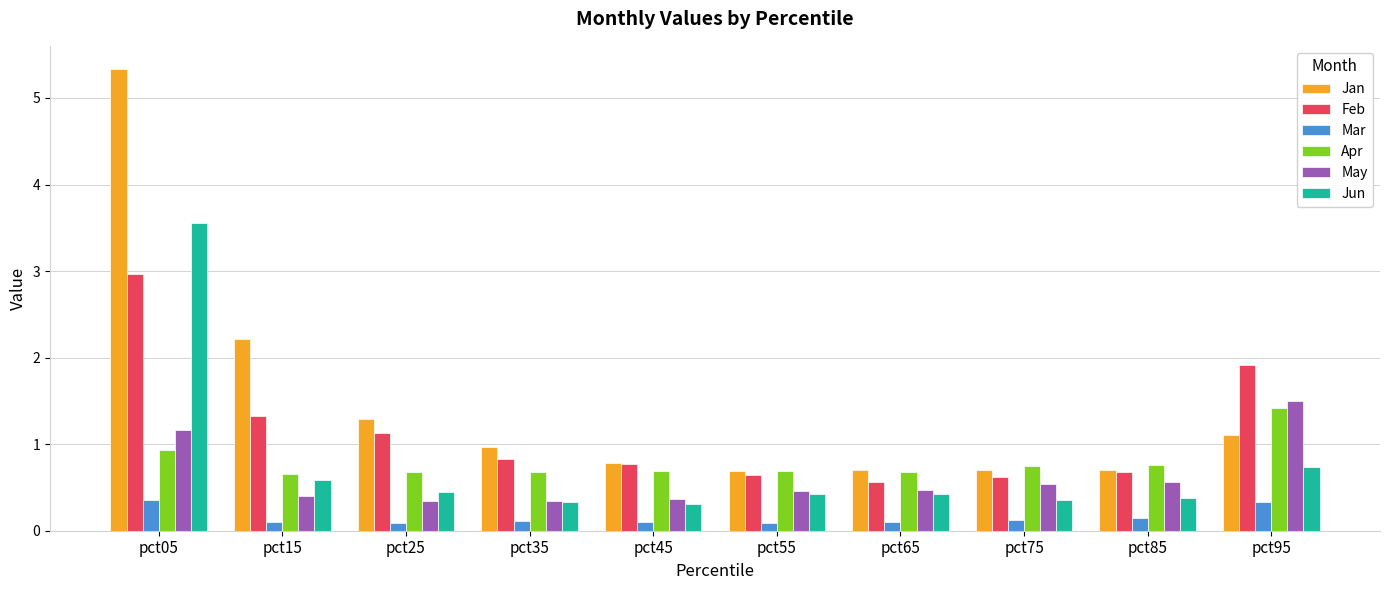

Which series has the widest spread of values?

Jan